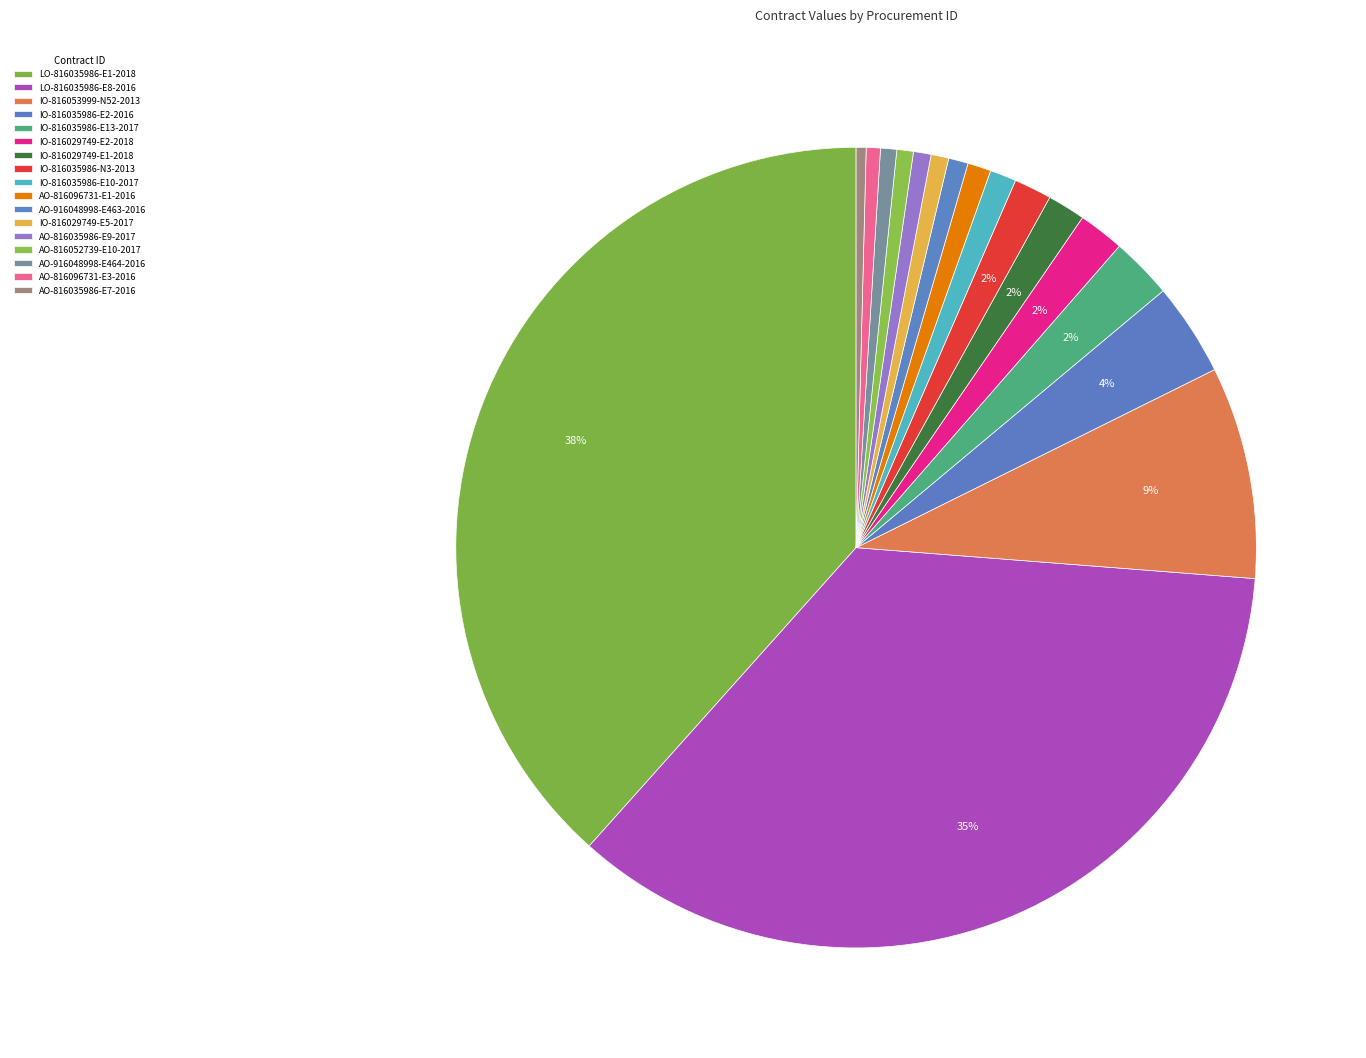

Count the number of slices in the pie.

17